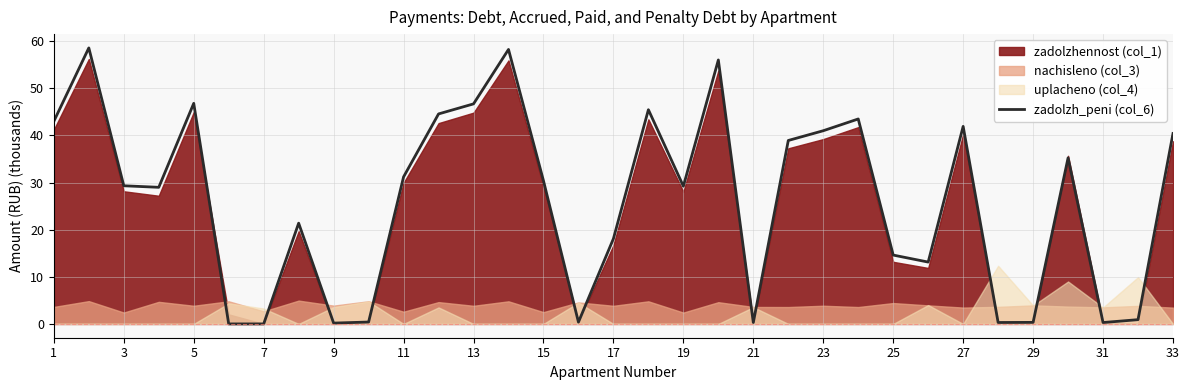

True or false: zadolzh_peni (col_6) has a value of 17.7 at 5.

False